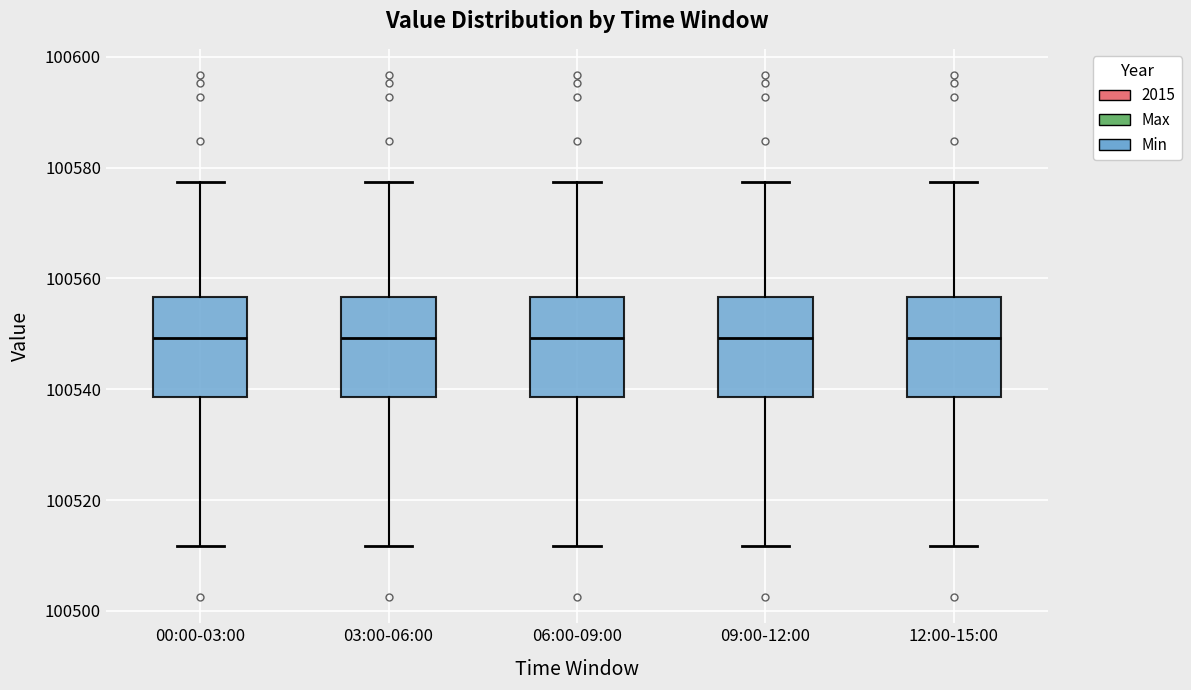

Reading left to right, transcribe this box plot: for each box, give where its median line is, the range the box spans, and where its two whiskers end, as read against the y-axis. The values are not printed on the chart, so give them approximately, as read against the axis.

00:00-03:00: median 100550, box 100538 to 100556, whiskers 100512 to 100578
03:00-06:00: median 100550, box 100538 to 100556, whiskers 100512 to 100578
06:00-09:00: median 100550, box 100538 to 100556, whiskers 100512 to 100578
09:00-12:00: median 100550, box 100538 to 100556, whiskers 100512 to 100578
12:00-15:00: median 100550, box 100538 to 100556, whiskers 100512 to 100578